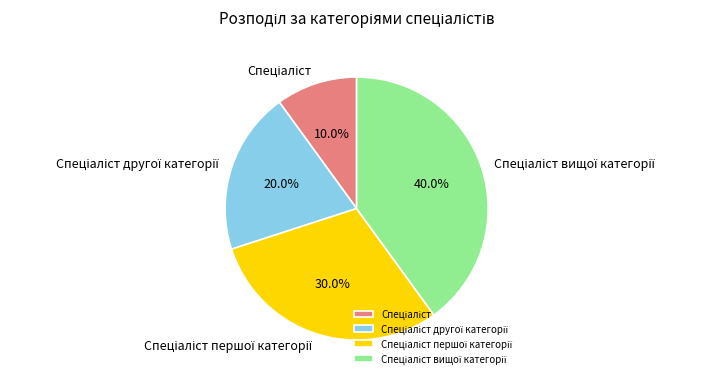

Is there any slice that represents more than half of the pie?

No